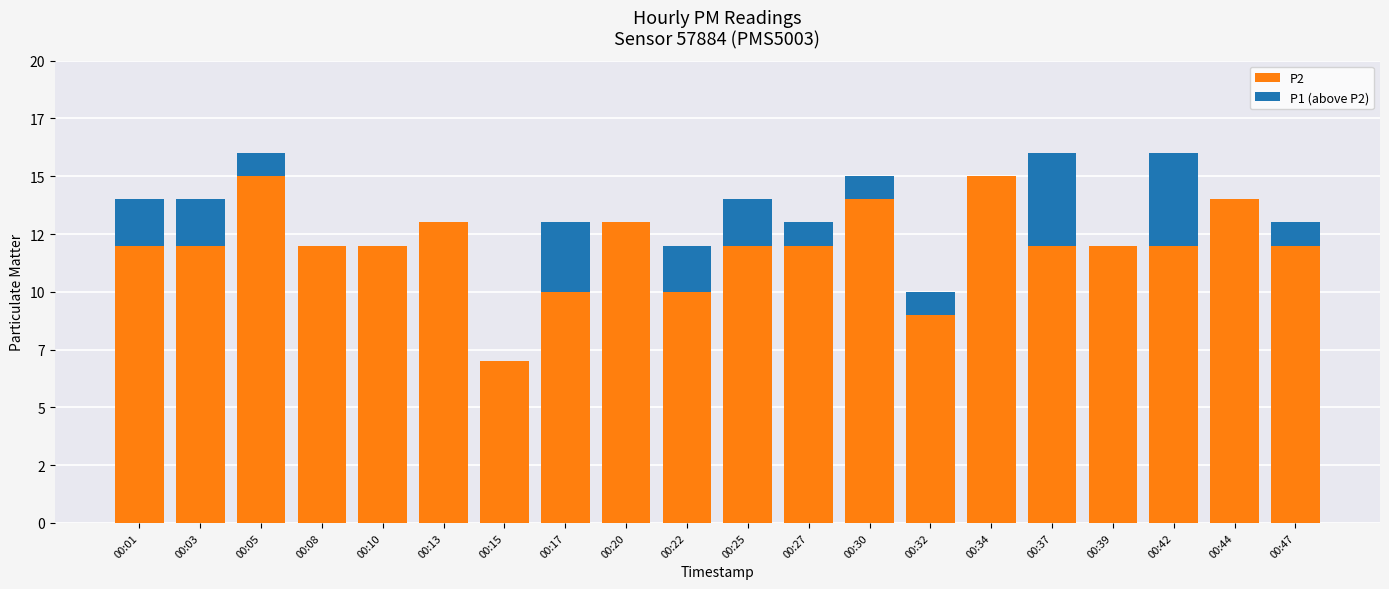

What is the difference between the P2 values at 00:39 and 00:44?

2